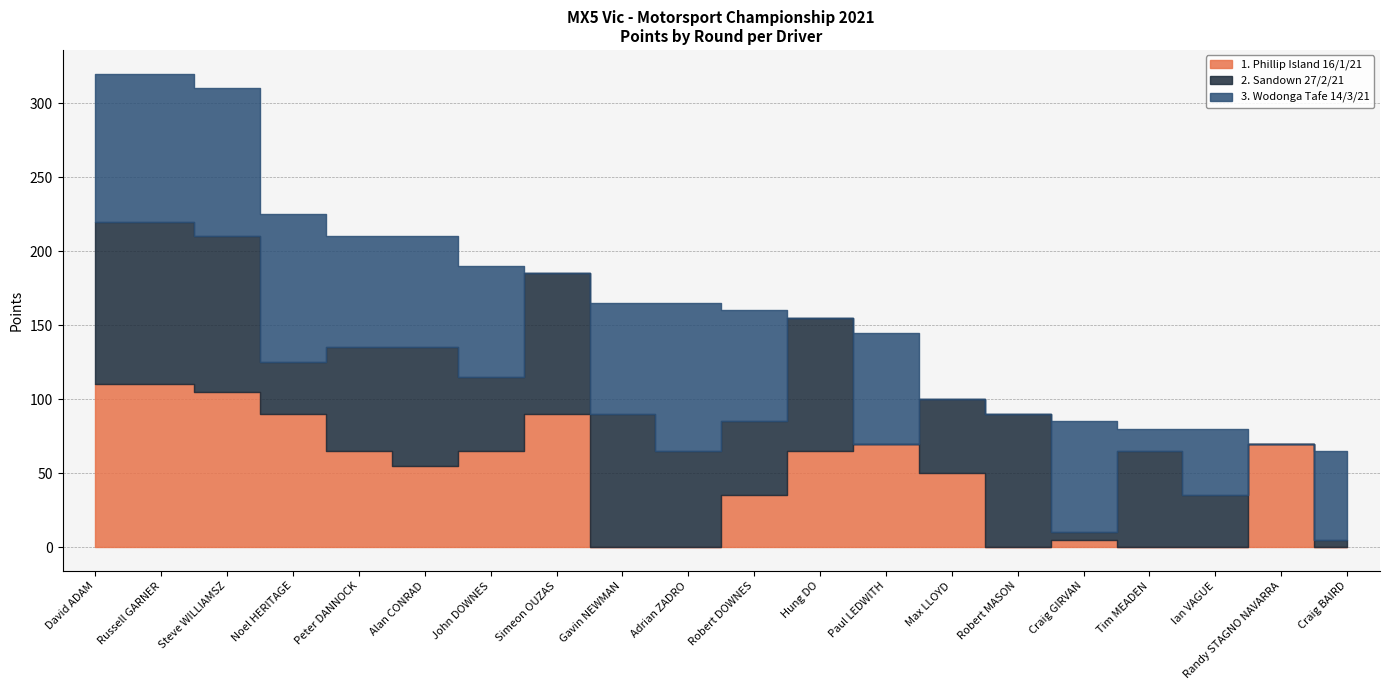

What is the label of the 14th point from the right?

John DOWNES